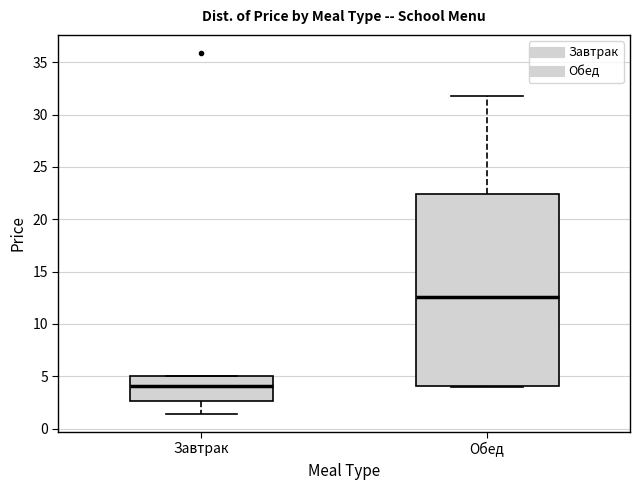

Comparing the boxes themselves (not the whiskers), which one is the tallest?

Обед